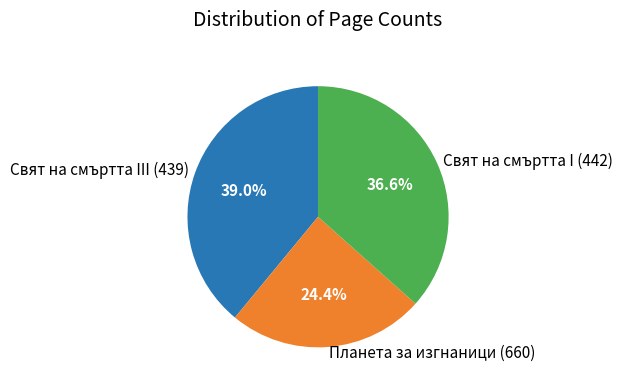

To the nearest percent, what is the difference between the largest and smallest slice percentages?

15%